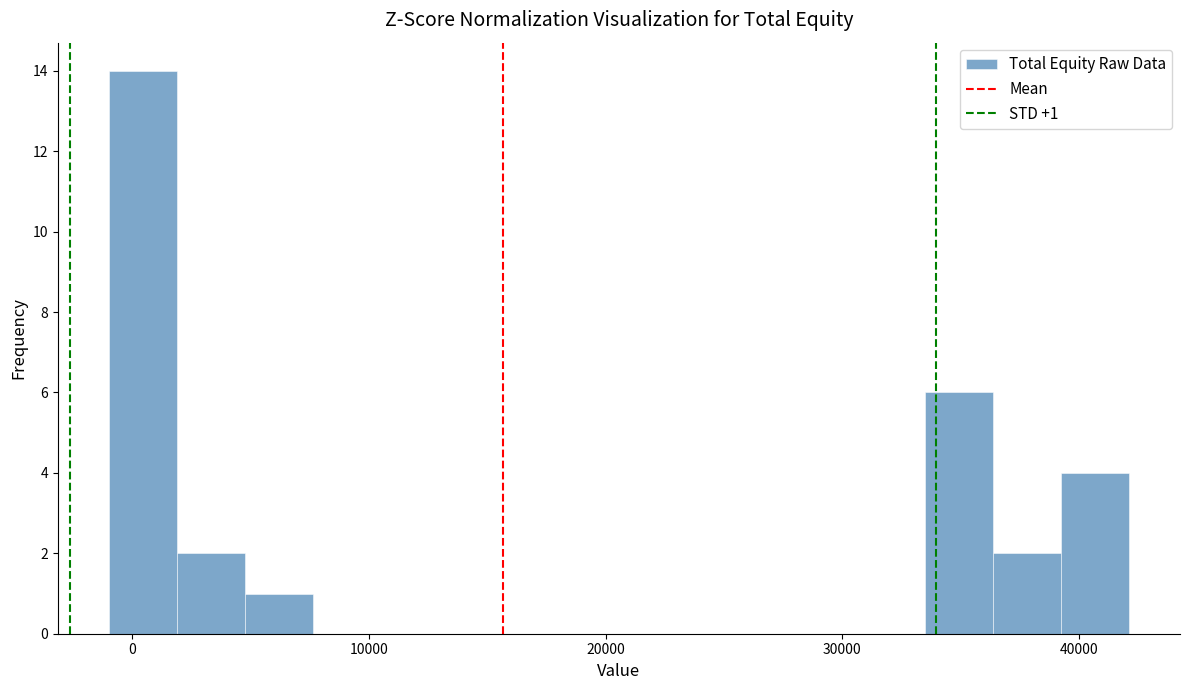

Around what value on the x-axis is the tallest bar? Give the approximate position of its centre, as read against the axis.

0